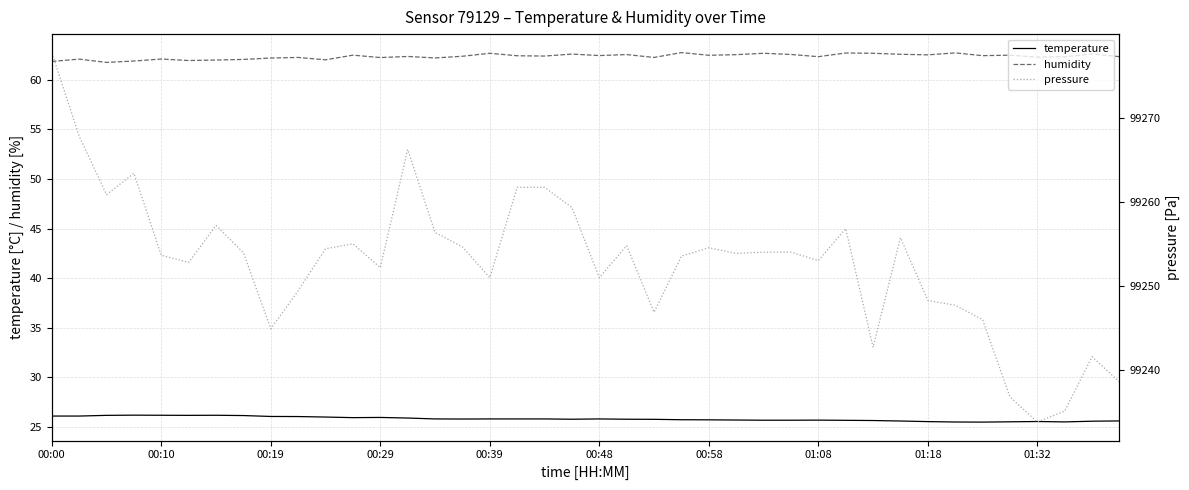

True or false: humidity and temperature cross at least once.

False